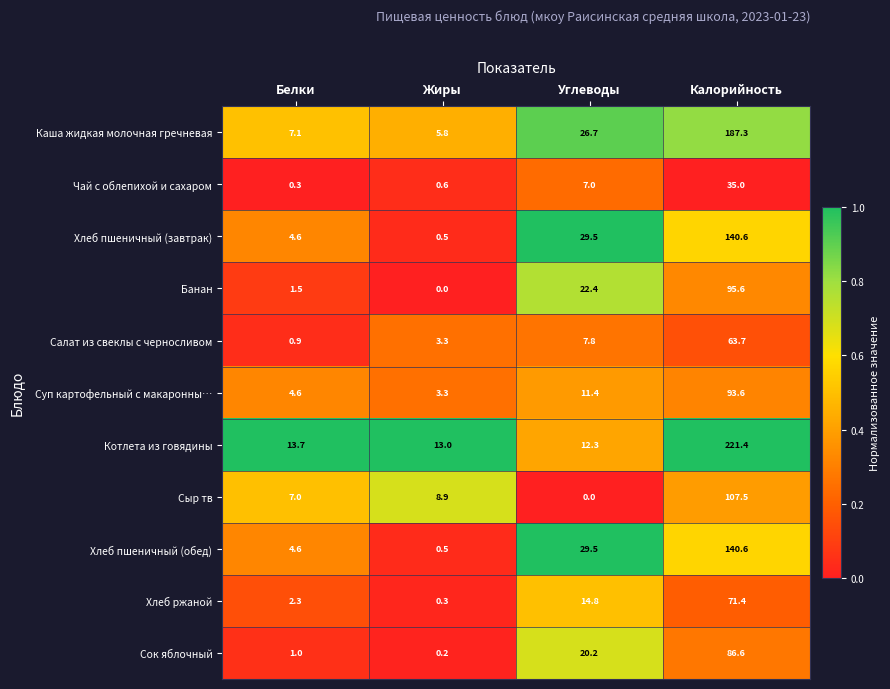

The value of Суп картофельный с макаронны… at Углеводы is 11.4. True or false?

True